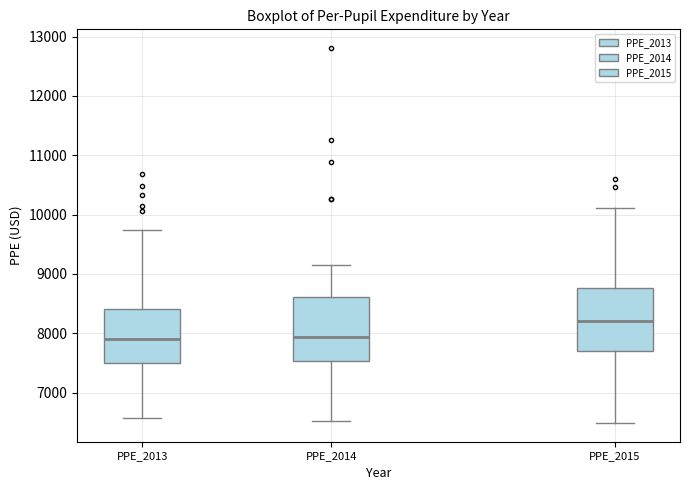

Reading left to right, read every box against the y-axis: the position of its median line, the range the box covers, and the ends of its whiskers. The values are not printed on the chart, so give them approximately, as read against the axis.

PPE_2013: median 7900, box 7500 to 8400, whiskers 6600 to 9700
PPE_2014: median 7900, box 7500 to 8600, whiskers 6500 to 9100
PPE_2015: median 8200, box 7700 to 8800, whiskers 6500 to 10100